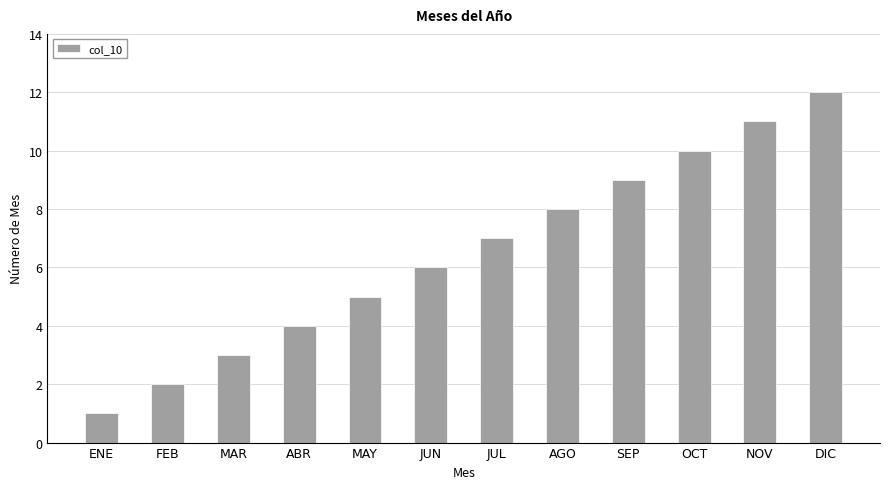

What is the label of the 10th bar from the left?

OCT